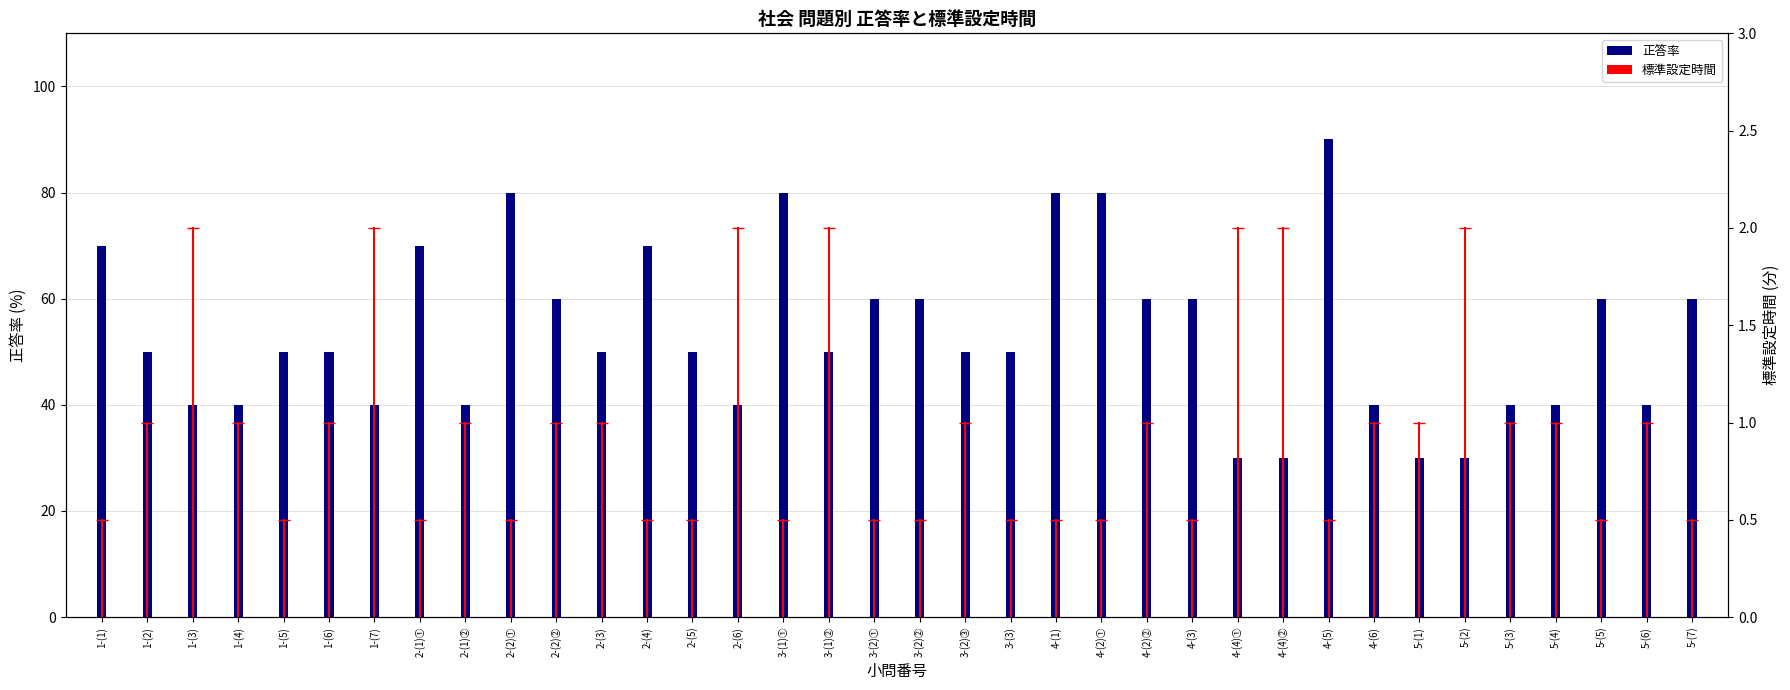

Where is the data nearest to the value 60?

2-(2)②